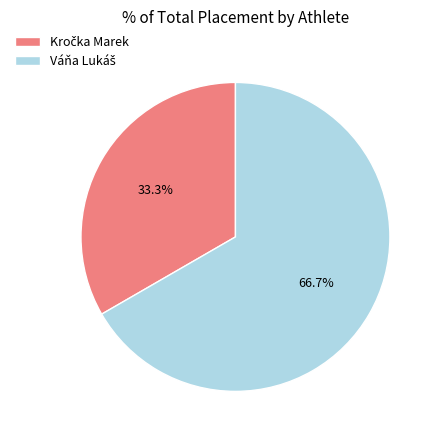

Does any single category account for the majority?

Yes